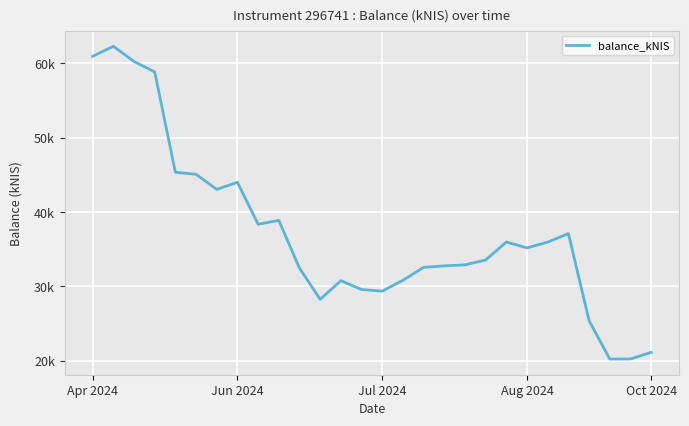

Is this an area chart (filled region under the line)?

No